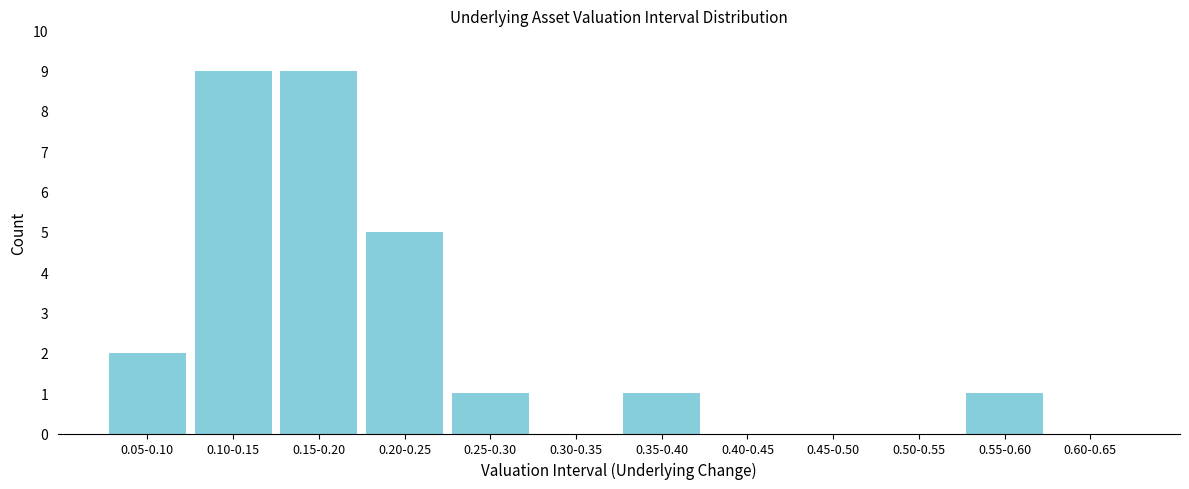

Reading right to left, list all the values displayed in this chart.

0.60-0.65=0	0.55-0.60=1	0.50-0.55=0	0.45-0.50=0	0.40-0.45=0	0.35-0.40=1	0.30-0.35=0	0.25-0.30=1	0.20-0.25=5	0.15-0.20=9	0.10-0.15=9	0.05-0.10=2